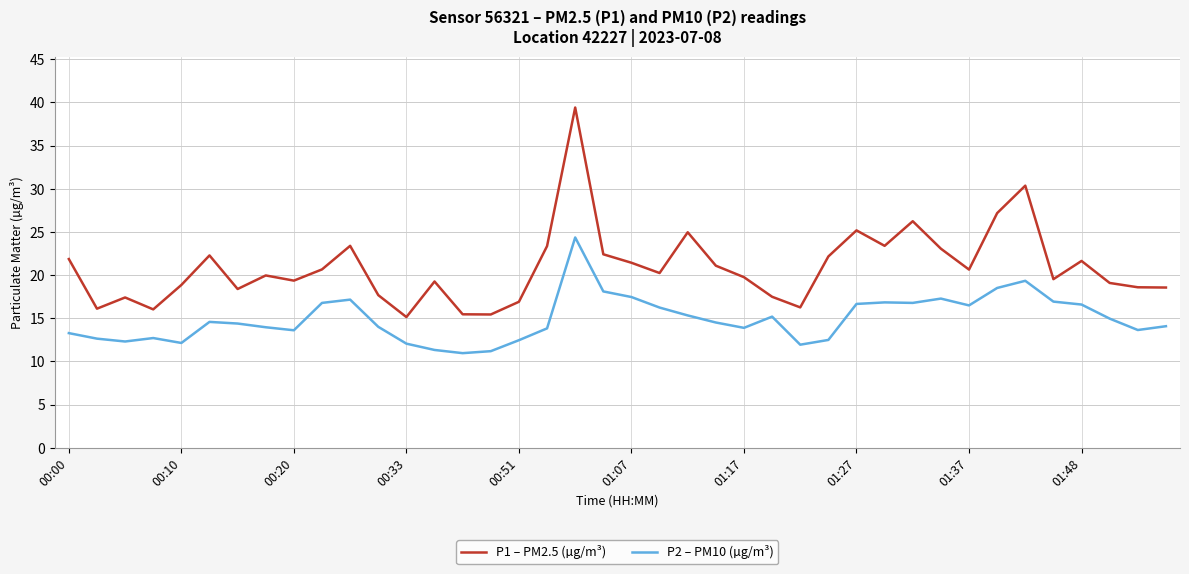

Which series has the largest total across all categories?

P1 – PM2.5 (µg/m³)